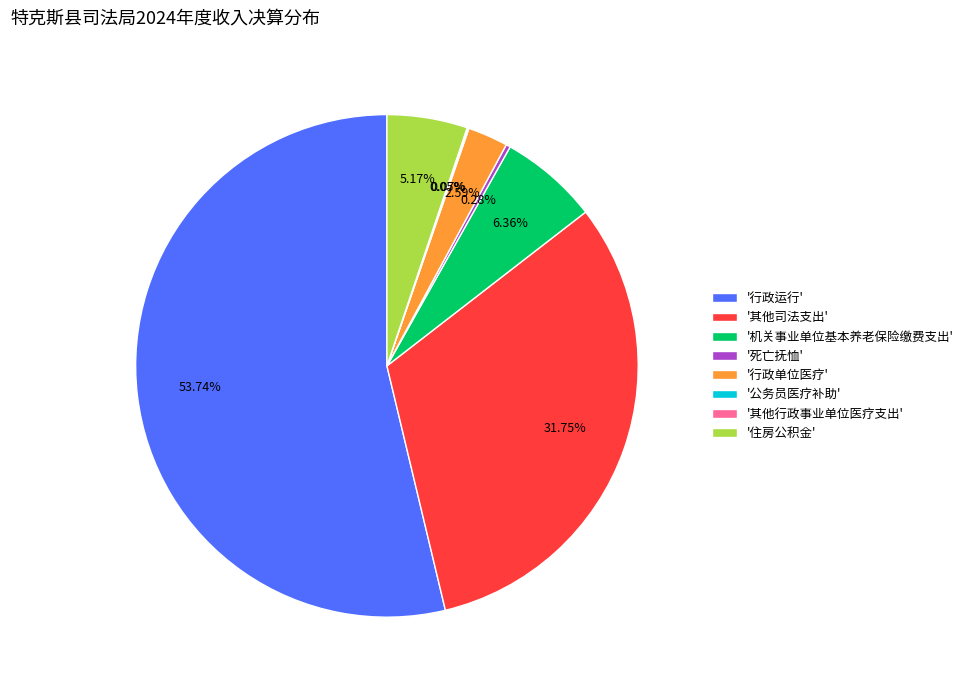

What is the largest slice in the pie chart?

'行政运行'